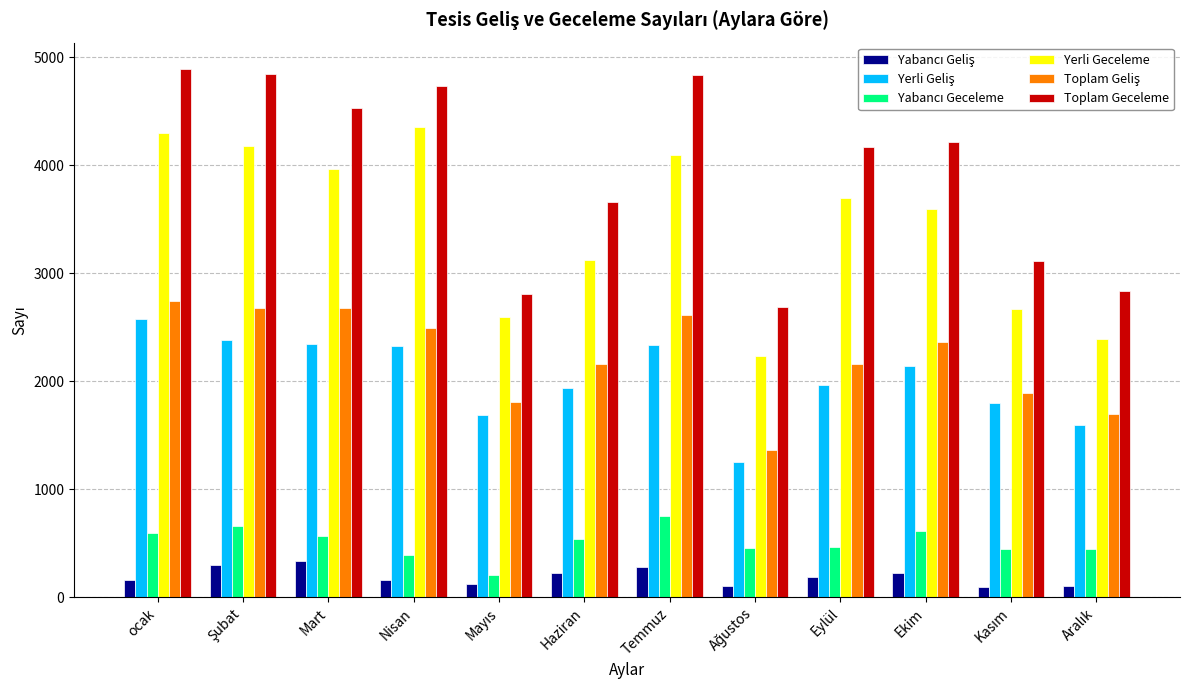

Which series has the largest total across all categories?

Toplam Geceleme